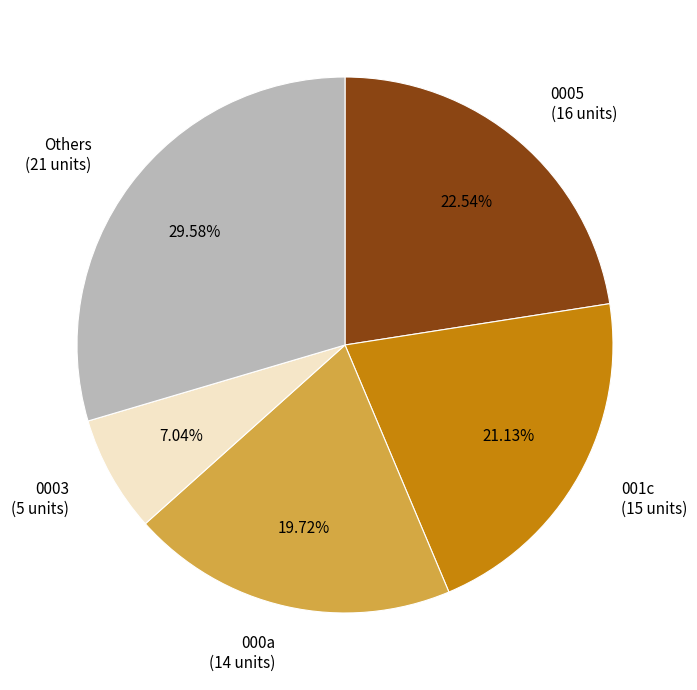

Approximately how many times larger is the value at 0005 compared to 0003?

3.2